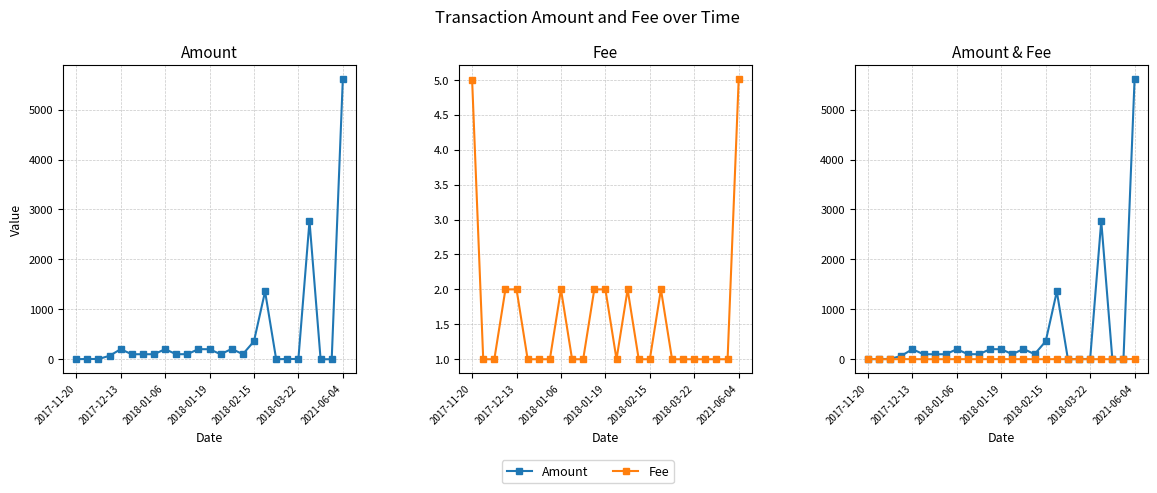

In Amount, how many points are higher than both neighbors (excluding endpoints)?

6